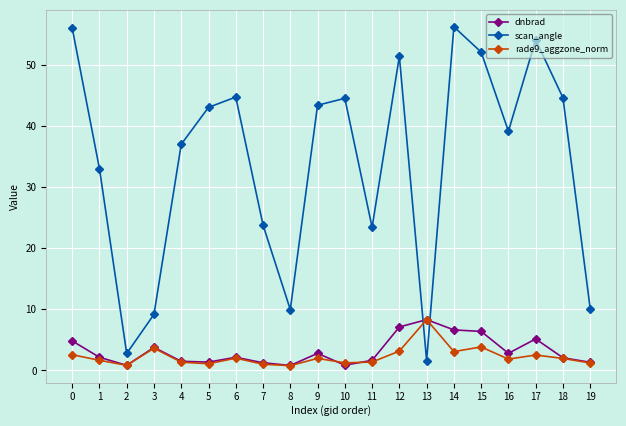

What is the value of the rade9_aggzone_norm point at the 5th from the left?

1.4